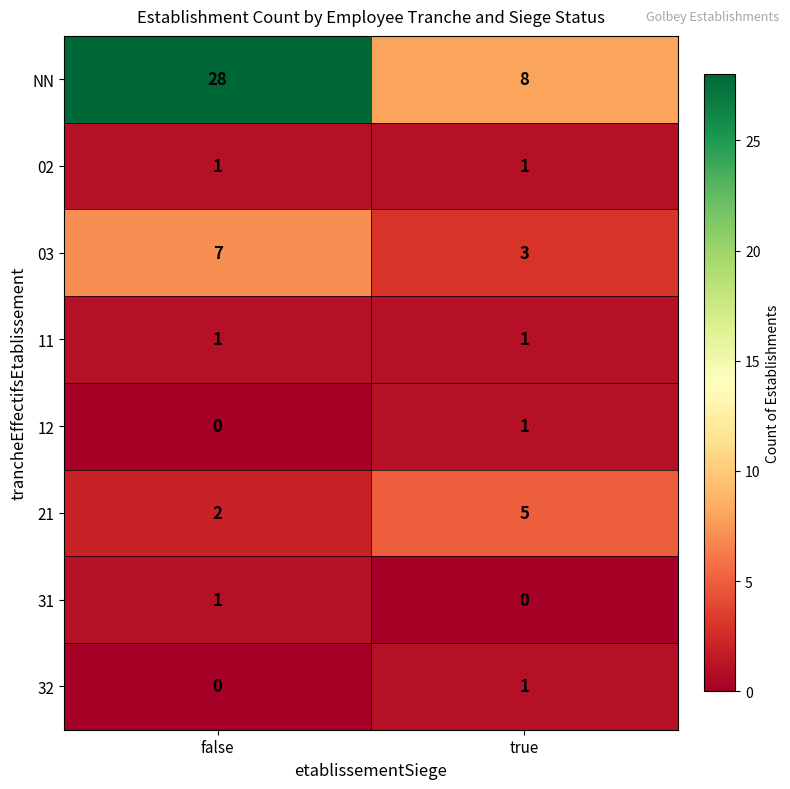

Which series changed the most between false and true?

NN